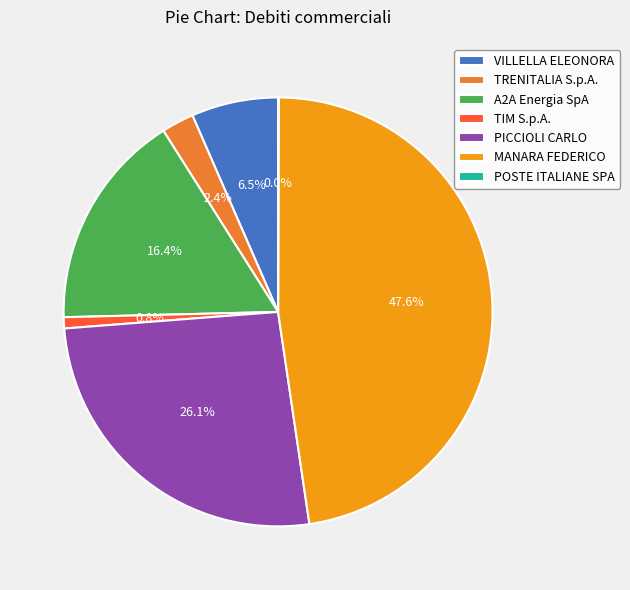

To the nearest percent, what is the average slice percentage?

14%